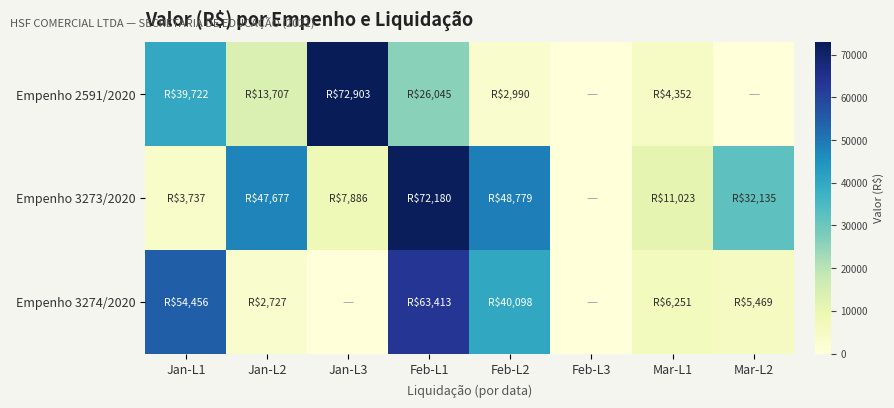

How many data points does each series have?

8